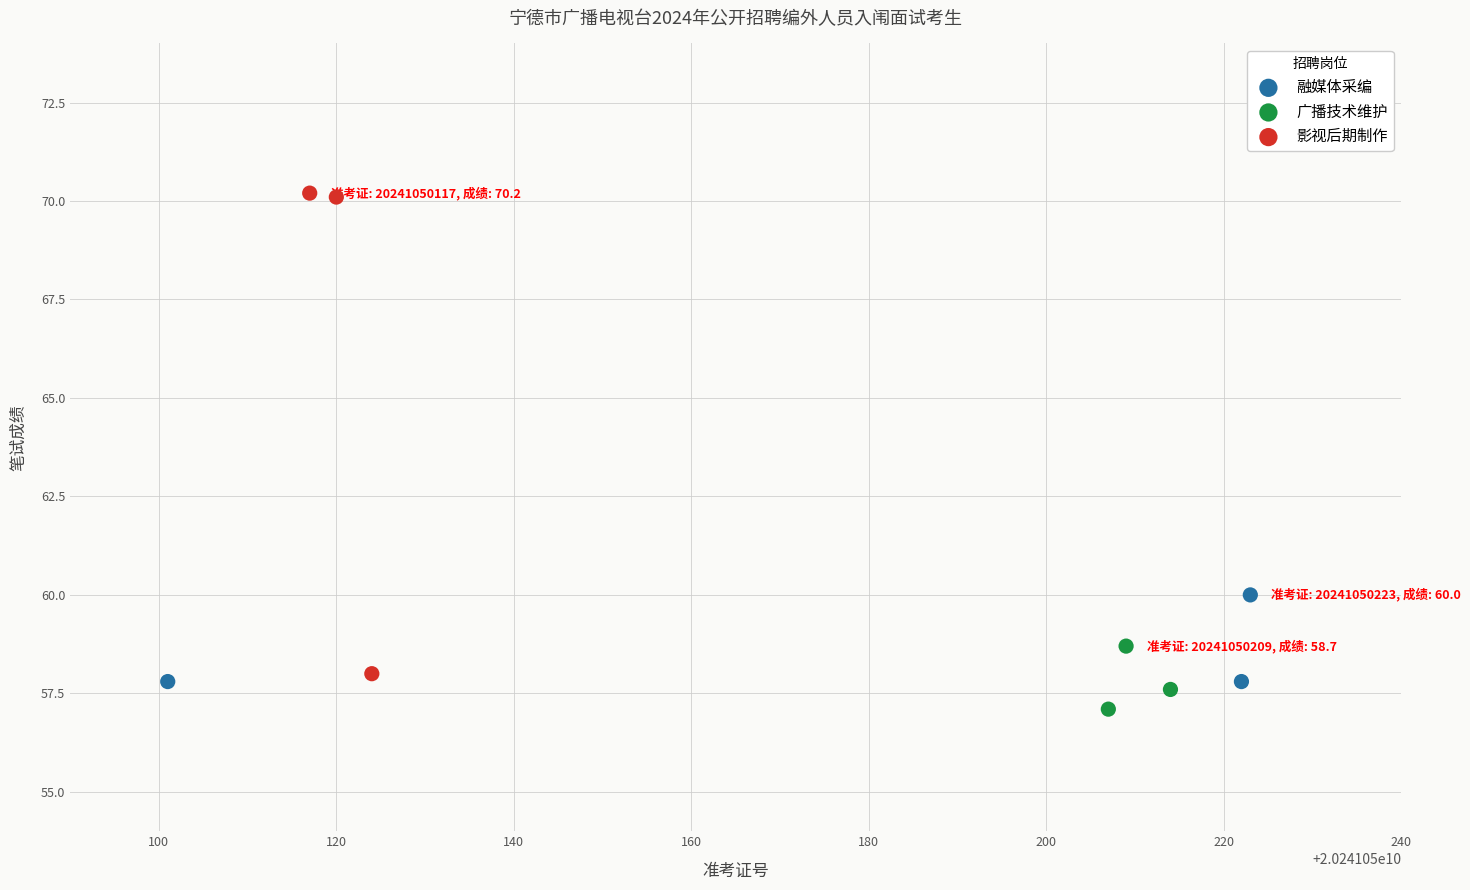

Which series has the largest Y range (max minus min)?

影视后期制作